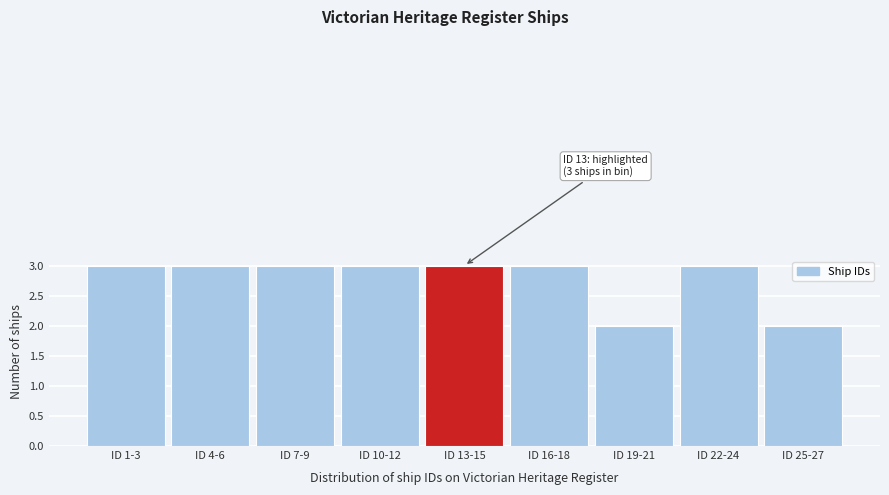

Reading left to right, what are all the values shown in this chart?

ID 1-3=3	ID 4-6=3	ID 7-9=3	ID 10-12=3	ID 13-15=3	ID 16-18=3	ID 19-21=2	ID 22-24=3	ID 25-27=2